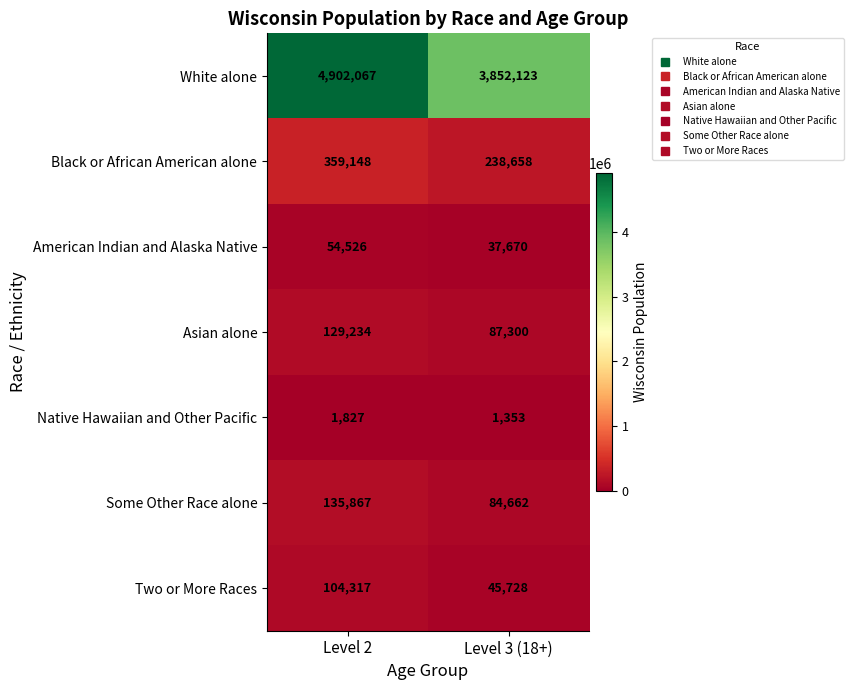

Reading right to left, what are all the values shown in this chart?

White alone: 3852123	4902067
Black or African American alone: 238658	359148
American Indian and Alaska Native: 37670	54526
Asian alone: 87300	129234
Native Hawaiian and Other Pacific: 1353	1827
Some Other Race alone: 84662	135867
Two or More Races: 45728	104317